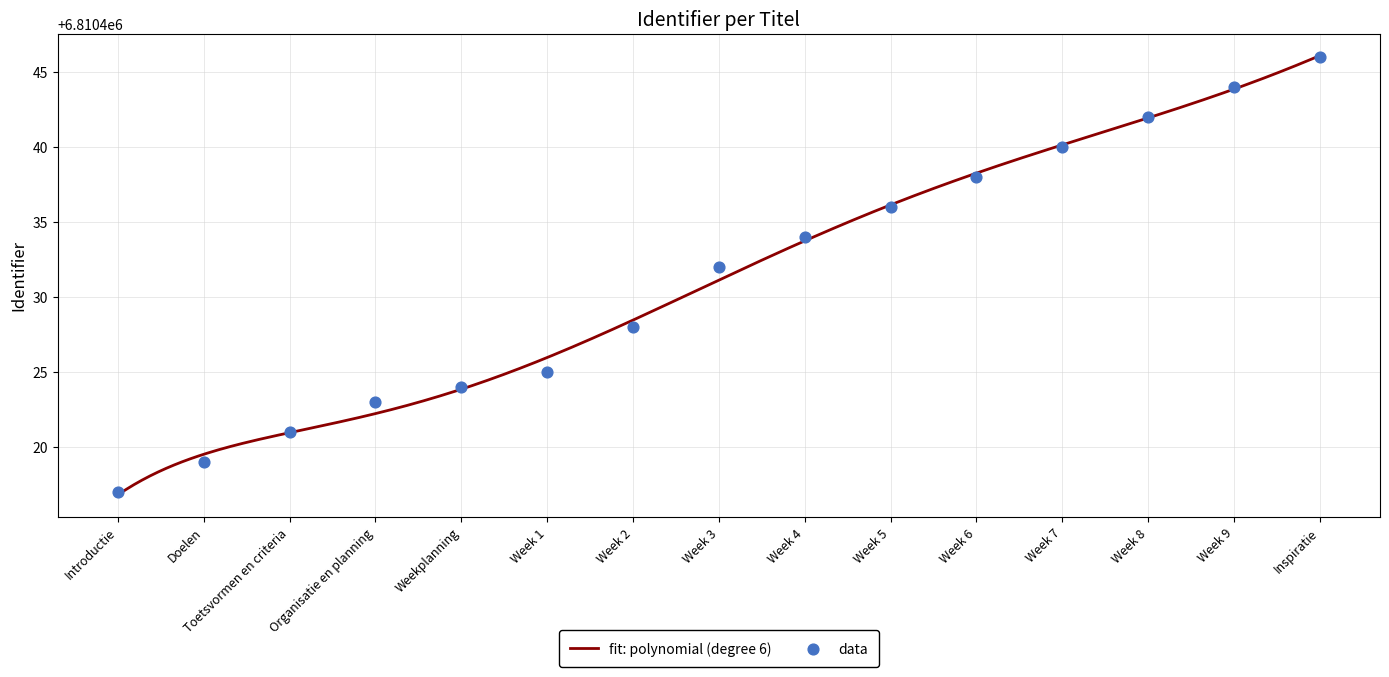

Approximately how many times larger is the value at Week 7 compared to Week 6?

1.0